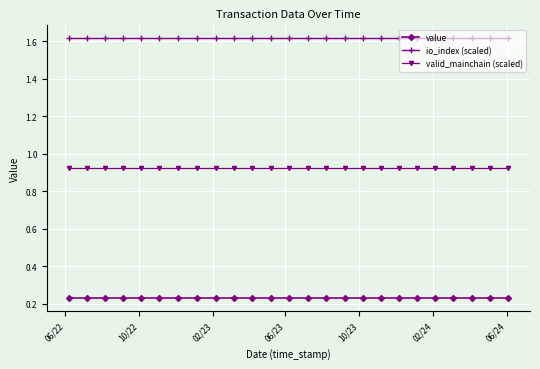

Rank the series by their maximum value, from lowest to highest.

value, valid_mainchain (scaled), io_index (scaled)